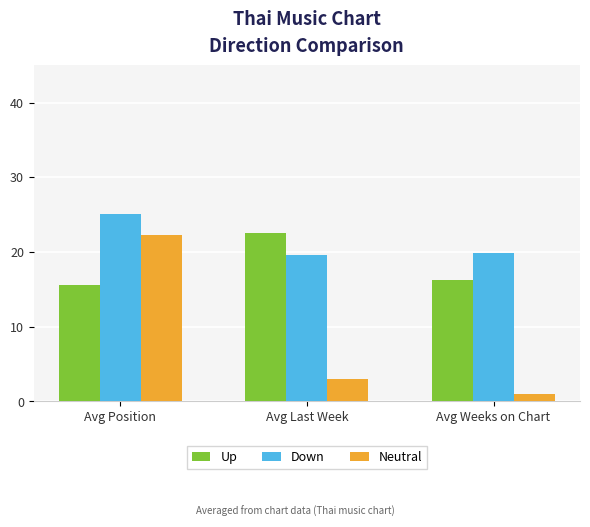

At which category is the sum across all series the highest?

Avg Position